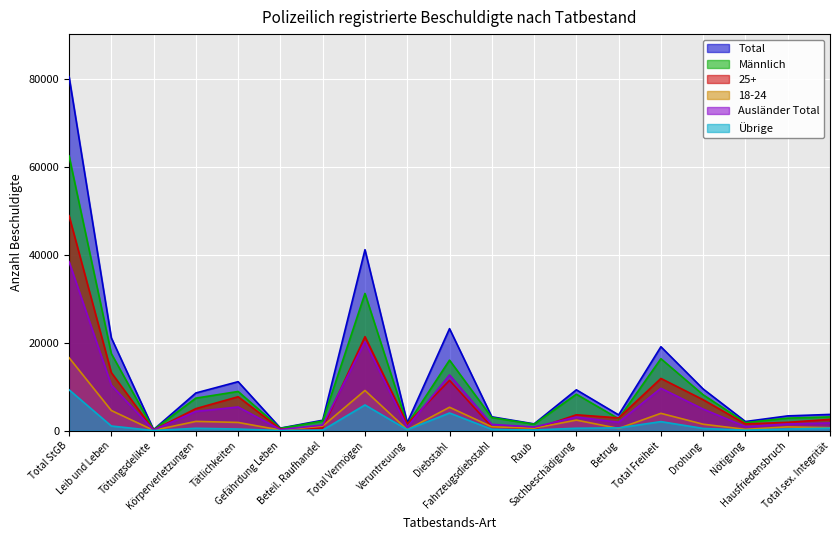

What is the label of the 2nd point from the left?

Leib und Leben